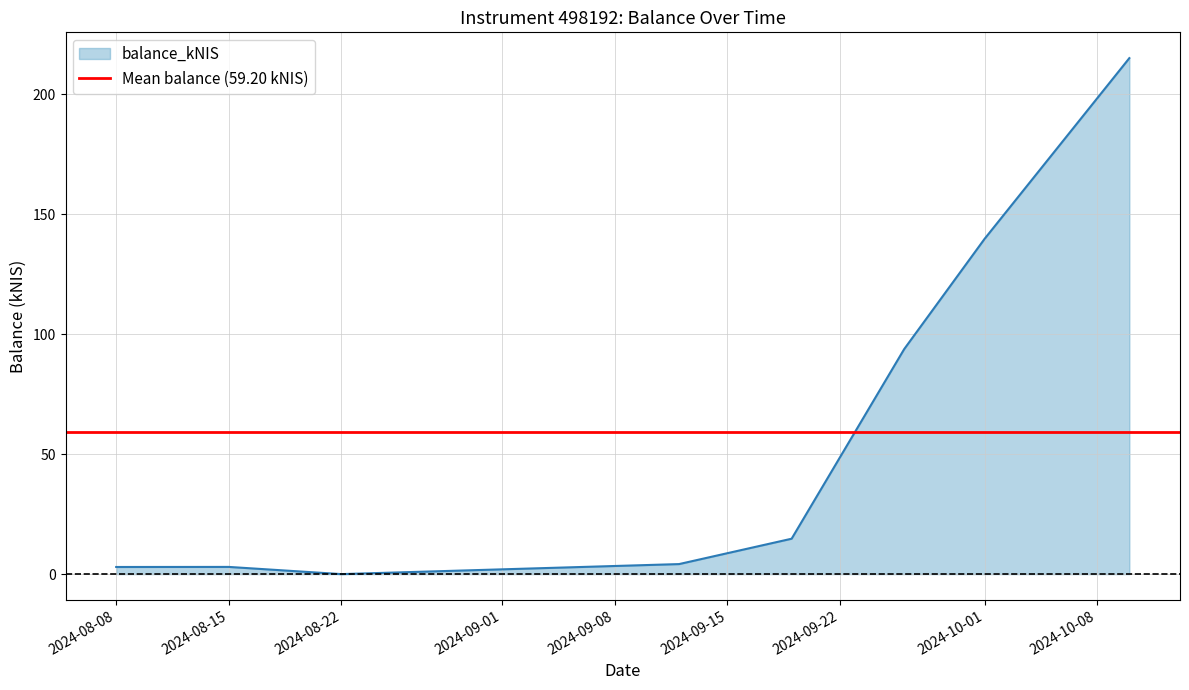

What is the difference between the values at 2024-09-26 and 2024-10-10?

121.3